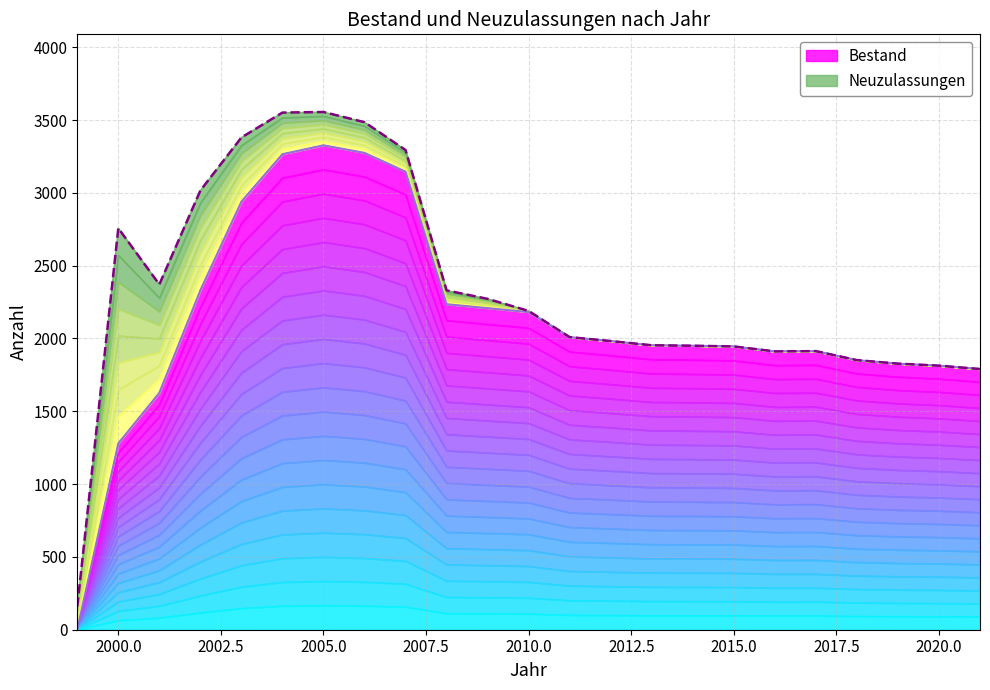

List the labels in order of value, smallest first.

1999, 2000, 2001, 2021, 2020, 2019, 2018, 2016, 2017, 2015, 2014, 2013, 2012, 2011, 2010, 2009, 2008, 2002, 2003, 2007, 2004, 2006, 2005